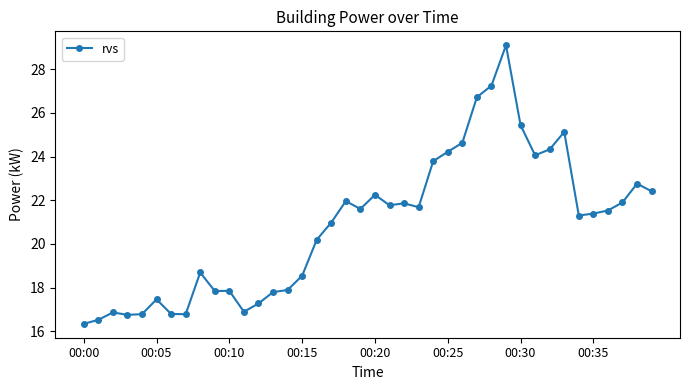

What is the greatest value displayed?

29.1